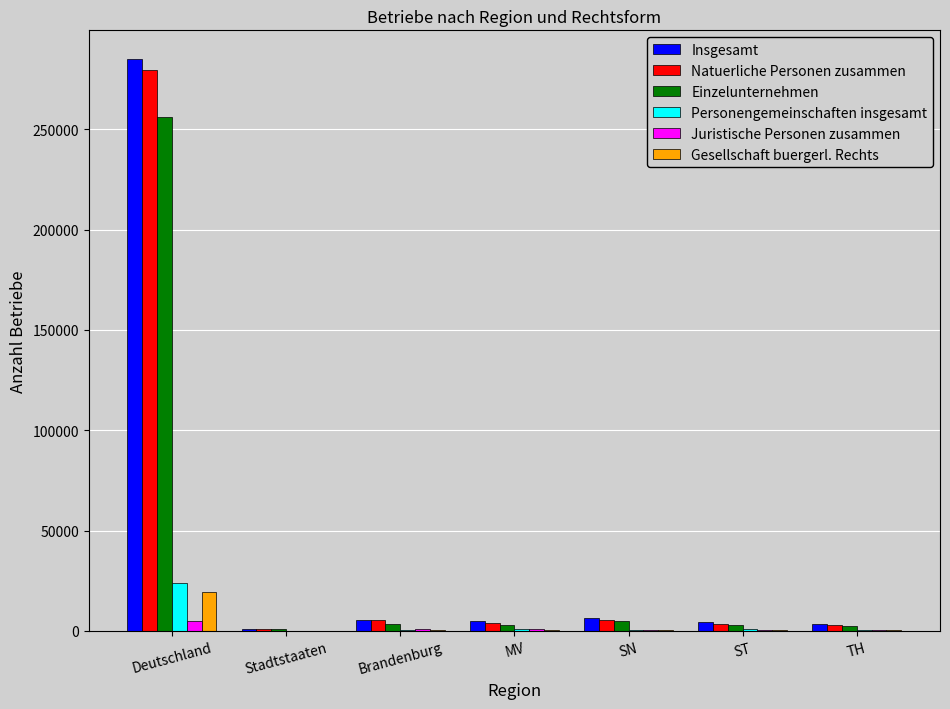

What is the difference between the Natuerliche Personen zusammen values at Deutschland and Brandenburg?

274366